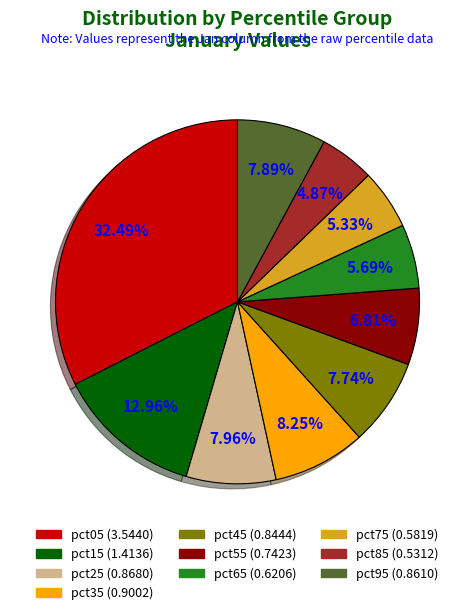

What percentage do pct95 and pct55 together represent?

14.7%